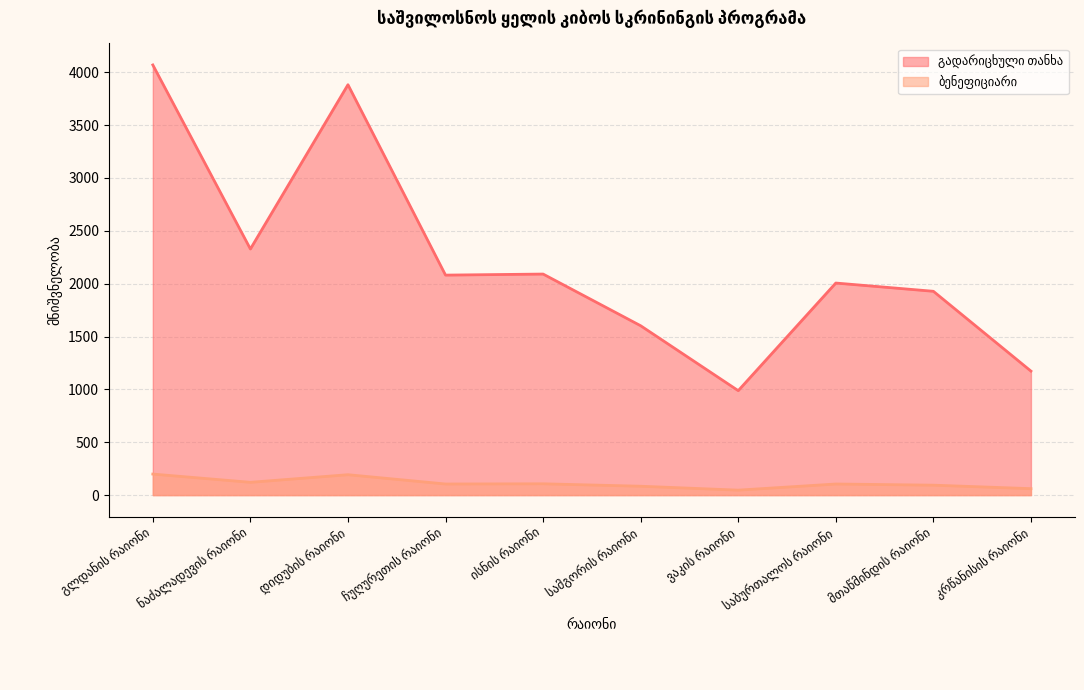

Count the number of data series in this chart.

2